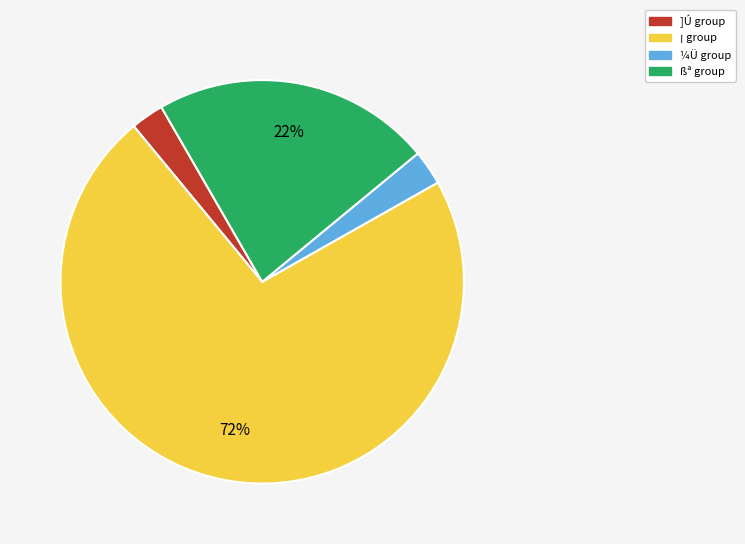

What is the largest slice in the pie chart?

¡